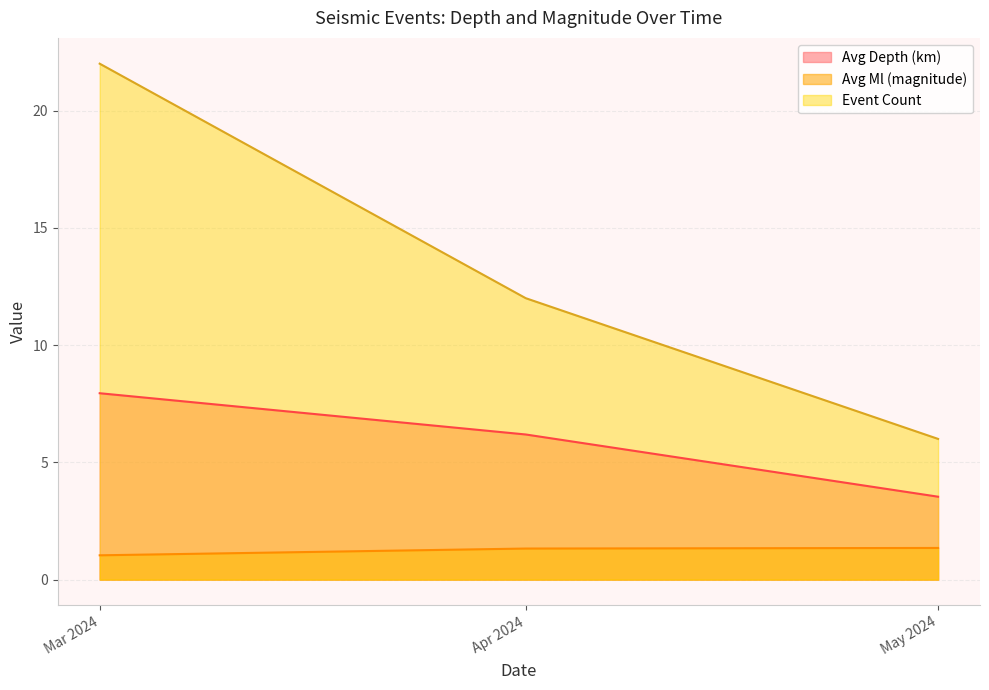

The value of Avg Ml at 2024-03-14 is 1.0. True or false?

True